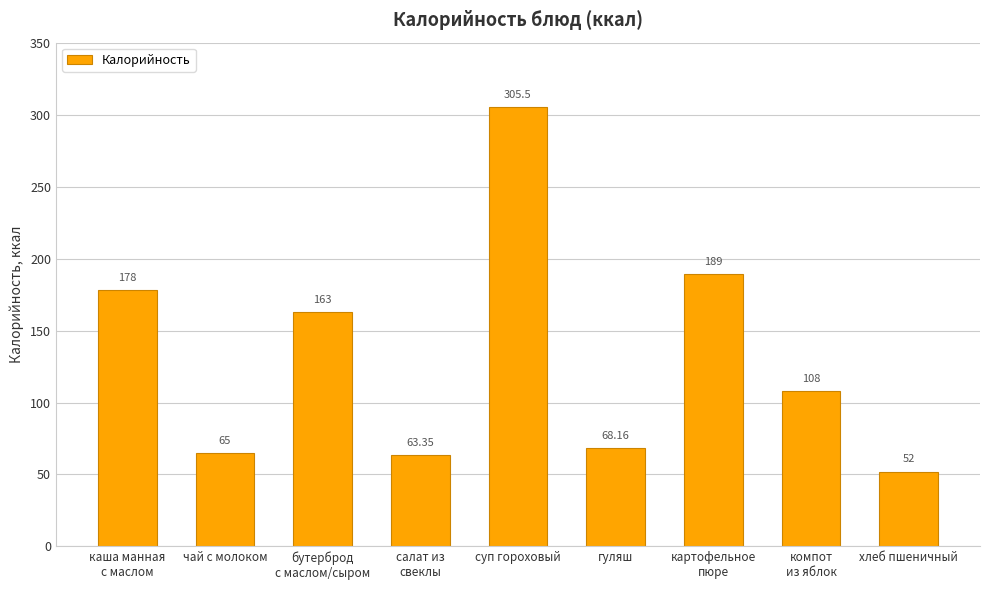

What position from the left is каша манная
с маслом?

1